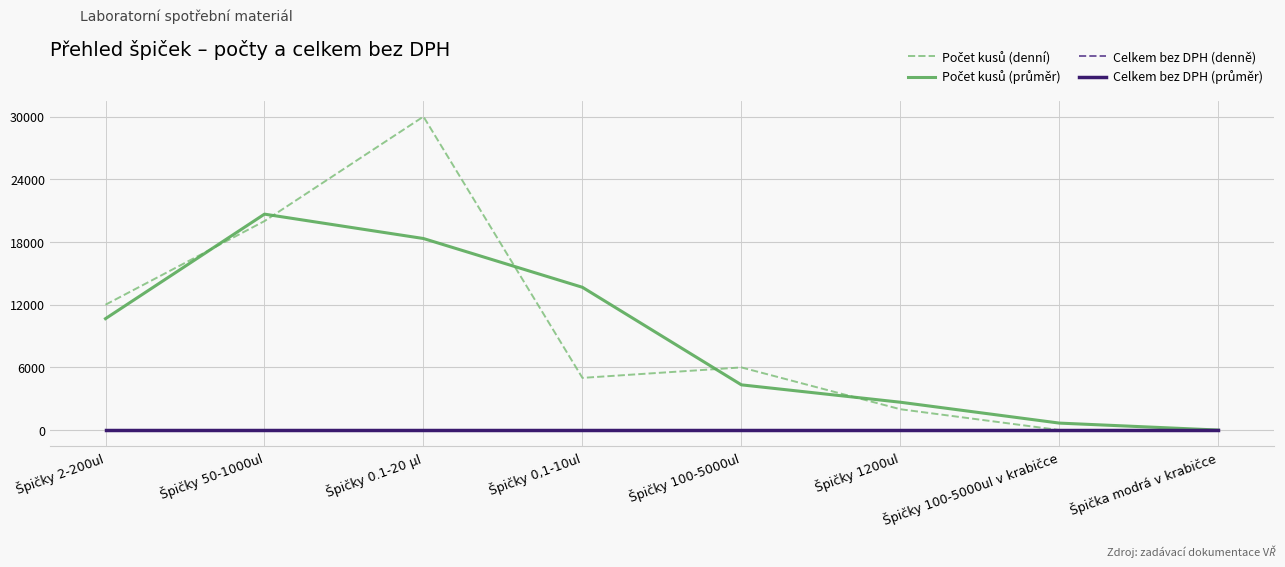

Rank the categories by Počet kusů (denní) value from lowest to highest.

Špičky 100-5000ul v krabičce, Špička modrá v krabičce, Špičky 1200ul, Špičky 0,1-10ul, Špičky 100-5000ul, Špičky 2-200ul, Špičky 50-1000ul, Špičky 0.1-20 μl